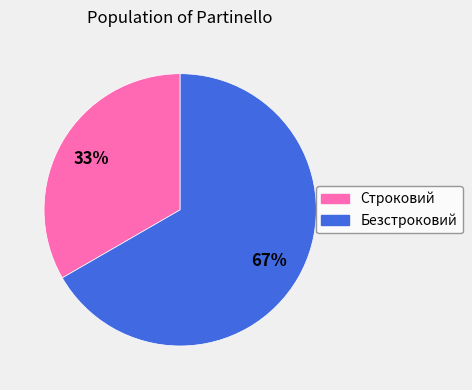

Does Безстроковий account for over 50% of the chart?

Yes